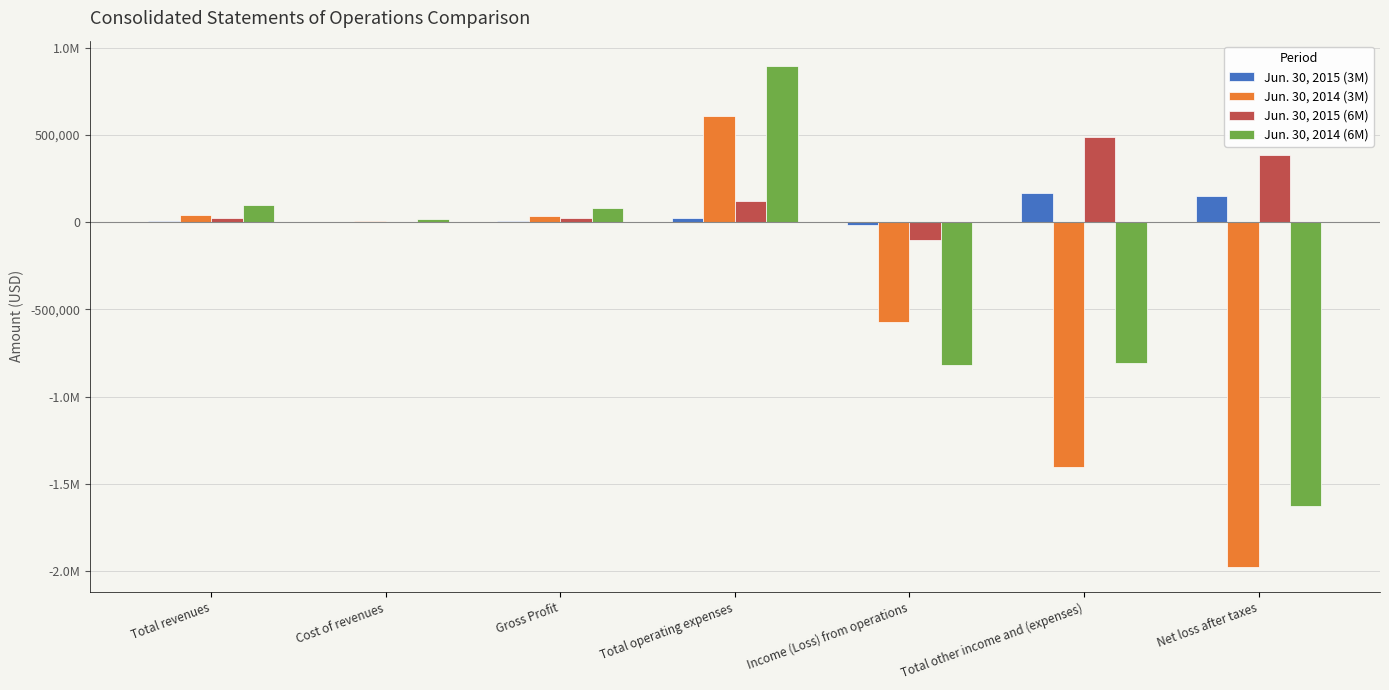

Which label corresponds to the largest value in the chart?

Total operating expenses